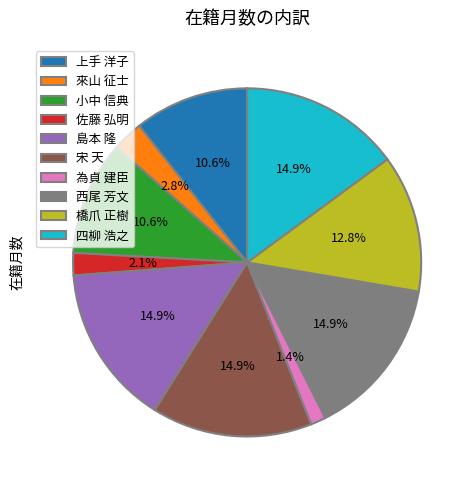

What is the smallest slice in the pie chart?

為貞 建臣